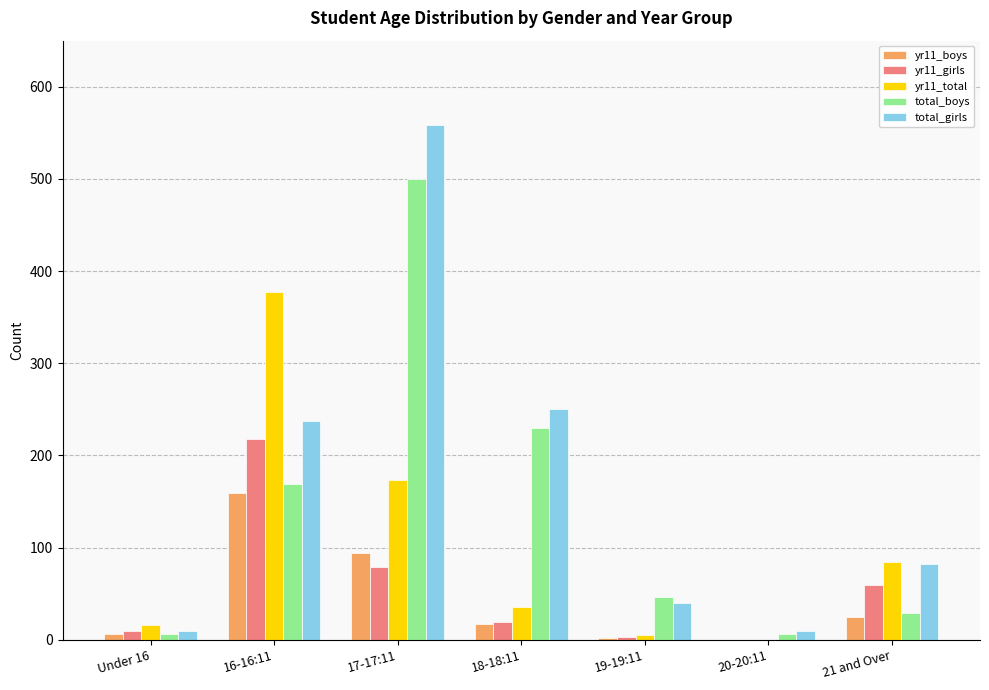

Which series has the largest range (max minus min)?

total_girls